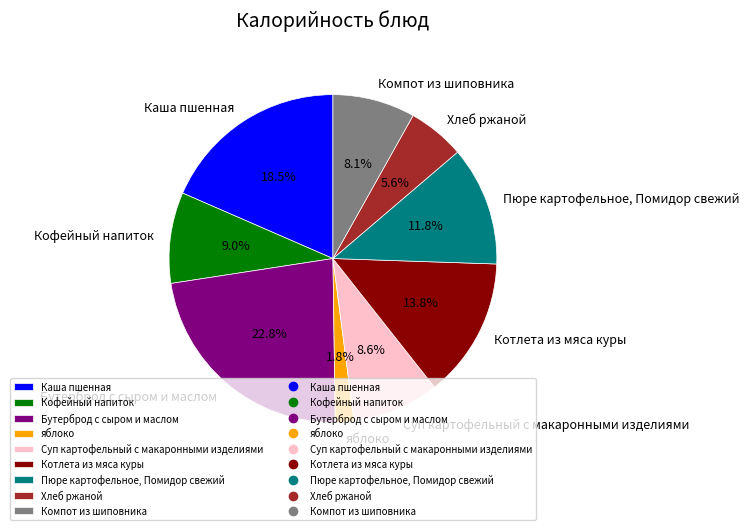

How much of the chart is everything except Суп картофельный с макаронными изделиями?

91.4%